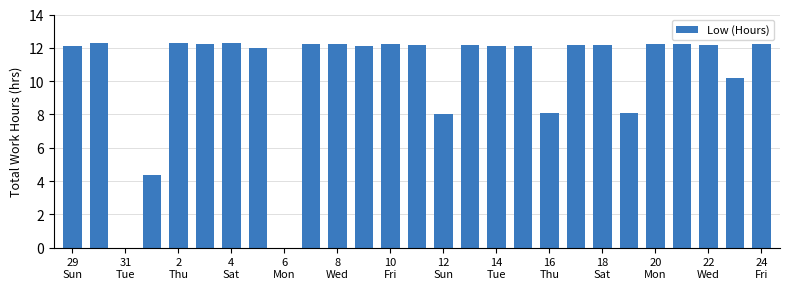

What is the greatest value displayed?

12.3